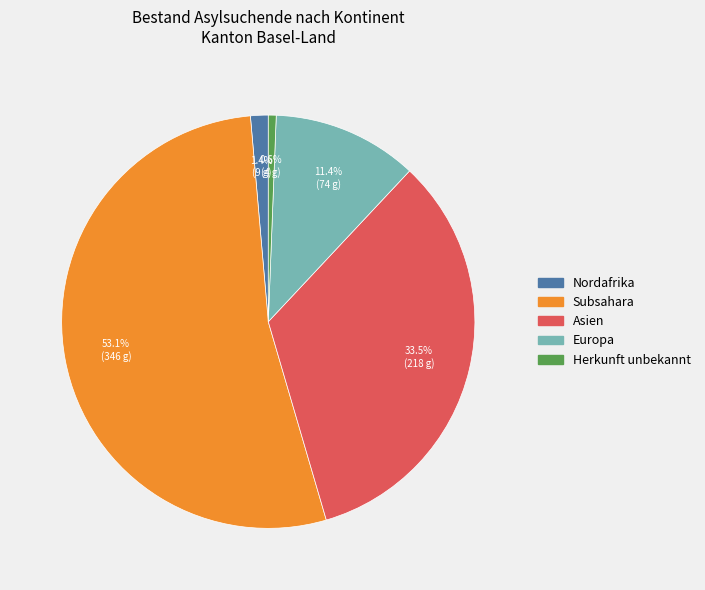

Does any single category account for the majority?

Yes